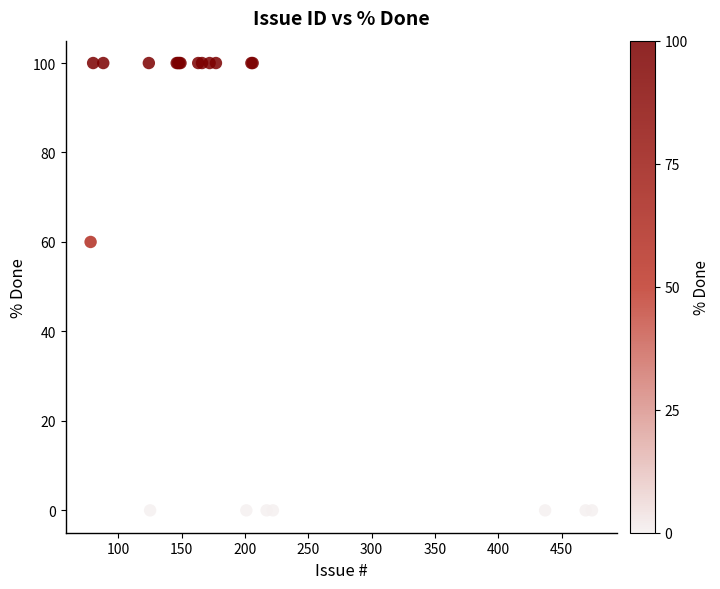

What Y value in the scatter plot is closest to 50?

60